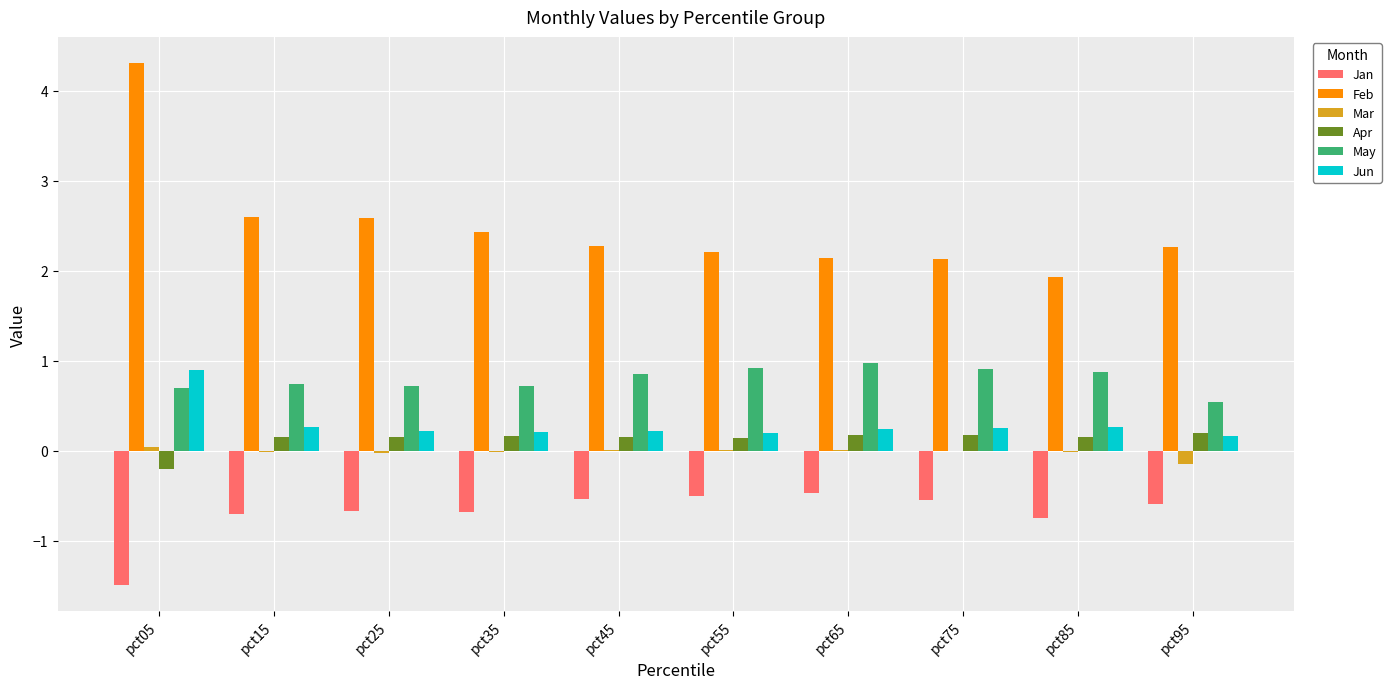

What is the maximum value shown in the chart?

4.3